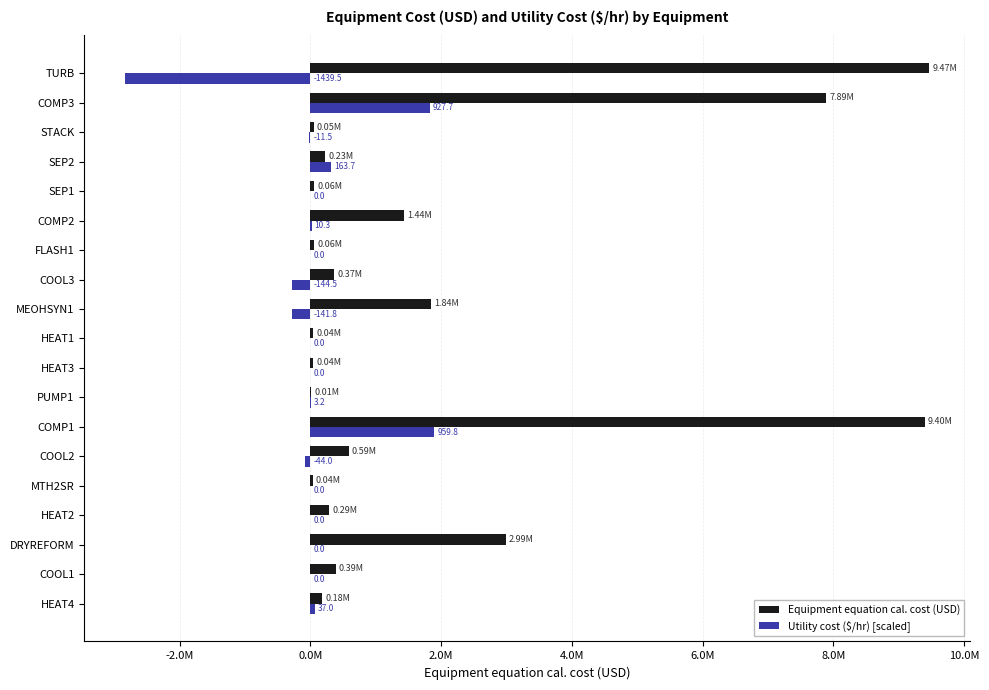

What are all the series names shown in the legend?

Equipment equation cal. cost (USD), Utility cost ($/hr) [scaled]